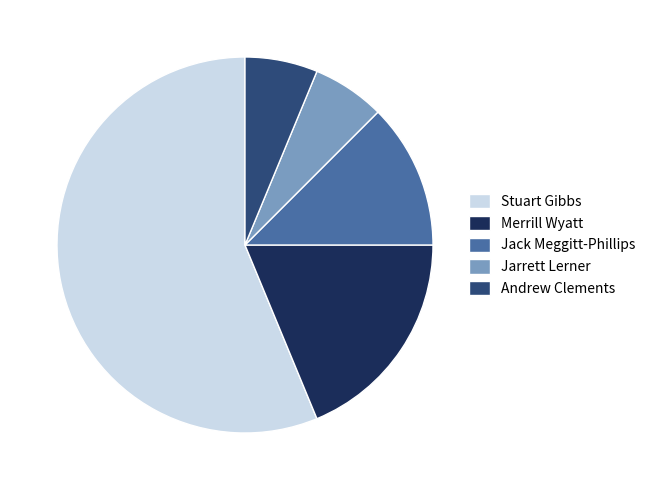

Does any single category account for the majority?

Yes